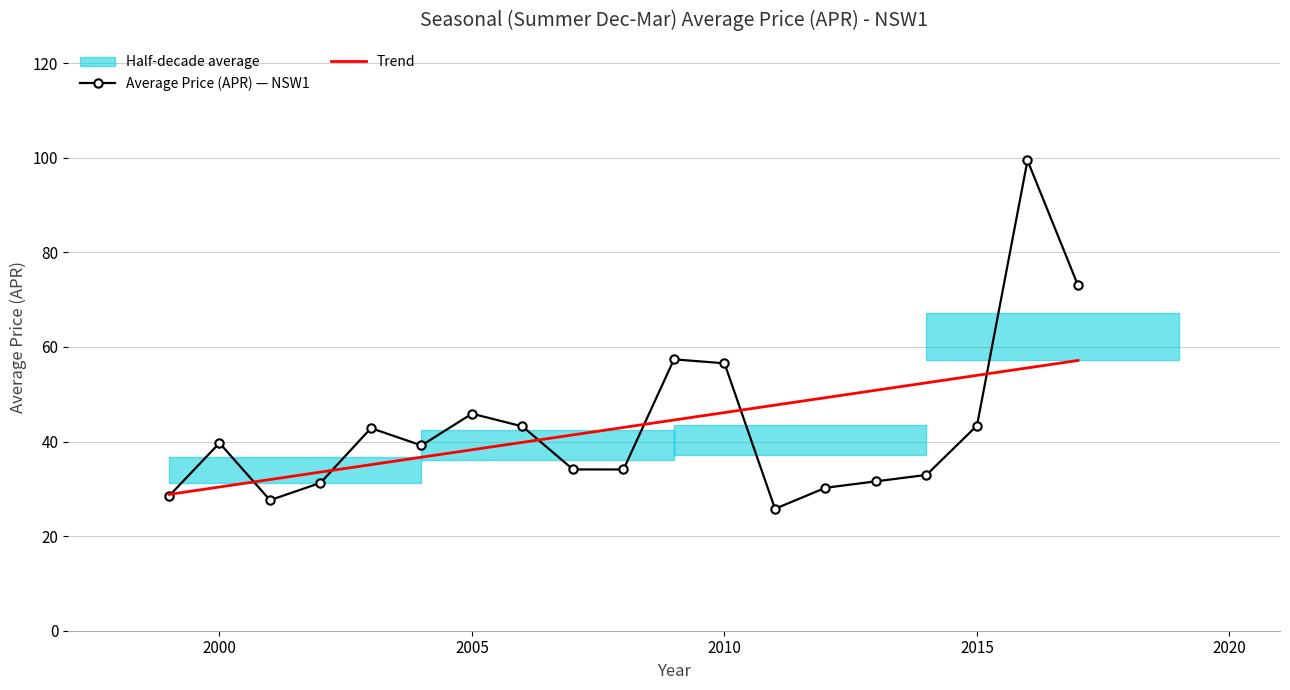

What is the greatest value displayed?

99.5